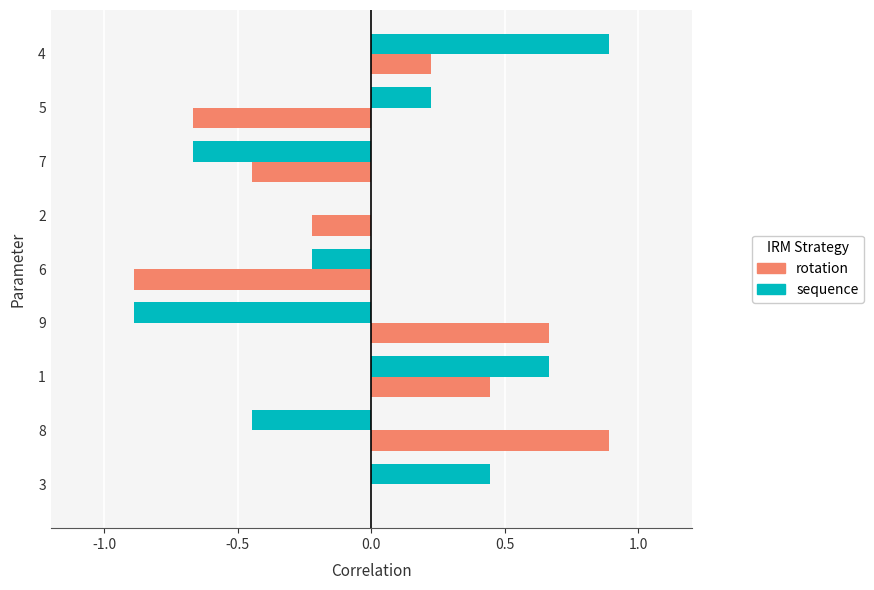

Between 3 and 1, which series saw the biggest shift?

rotation